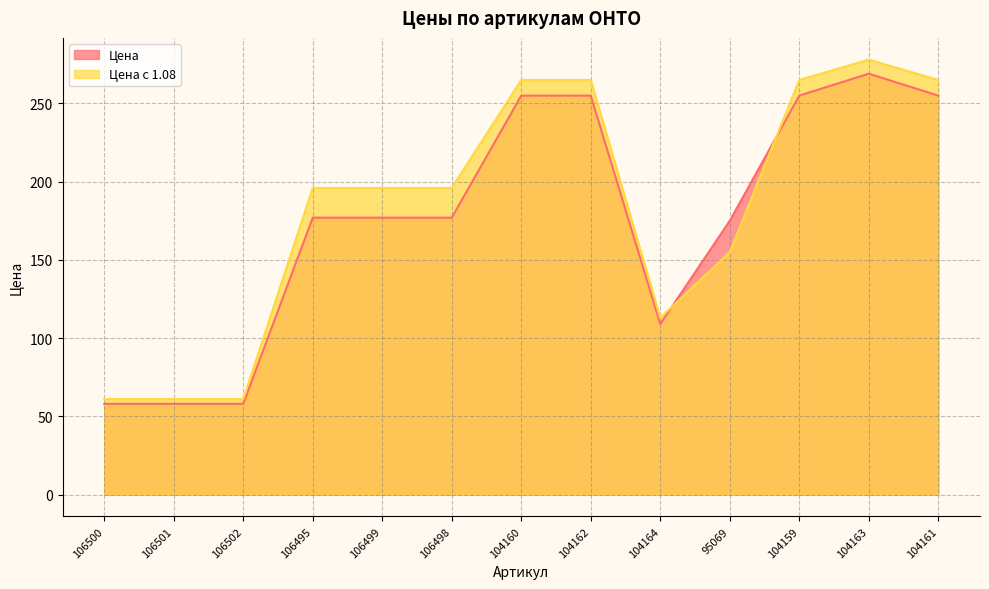

What is the difference between the maximum and minimum values in the Цена с 1.08 series?

217